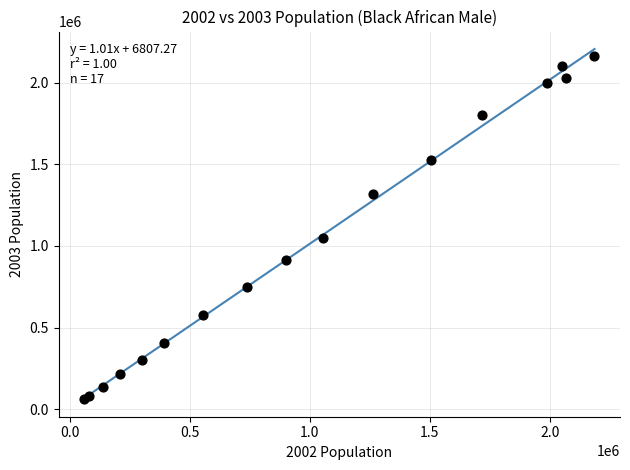

What Y value in the scatter plot is closest to 1113449?

1051888